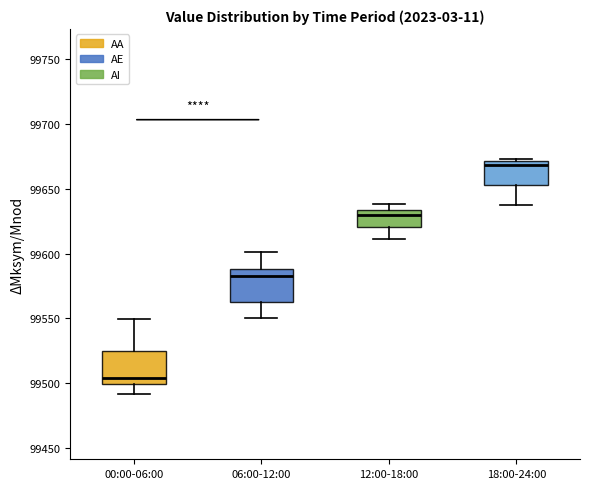

Reading left to right, read every box against the y-axis: the position of its median line, the range the box covers, and the ends of its whiskers. The values are not printed on the chart, so give them approximately, as read against the axis.

00:00-06:00: median 99505, box 99500 to 99525, whiskers 99490 to 99550
06:00-12:00: median 99585, box 99565 to 99590, whiskers 99550 to 99600
12:00-18:00: median 99630, box 99620 to 99635, whiskers 99610 to 99640
18:00-24:00: median 99670 (just below the box's upper edge), box 99655 to 99670, whiskers 99640 to 99675